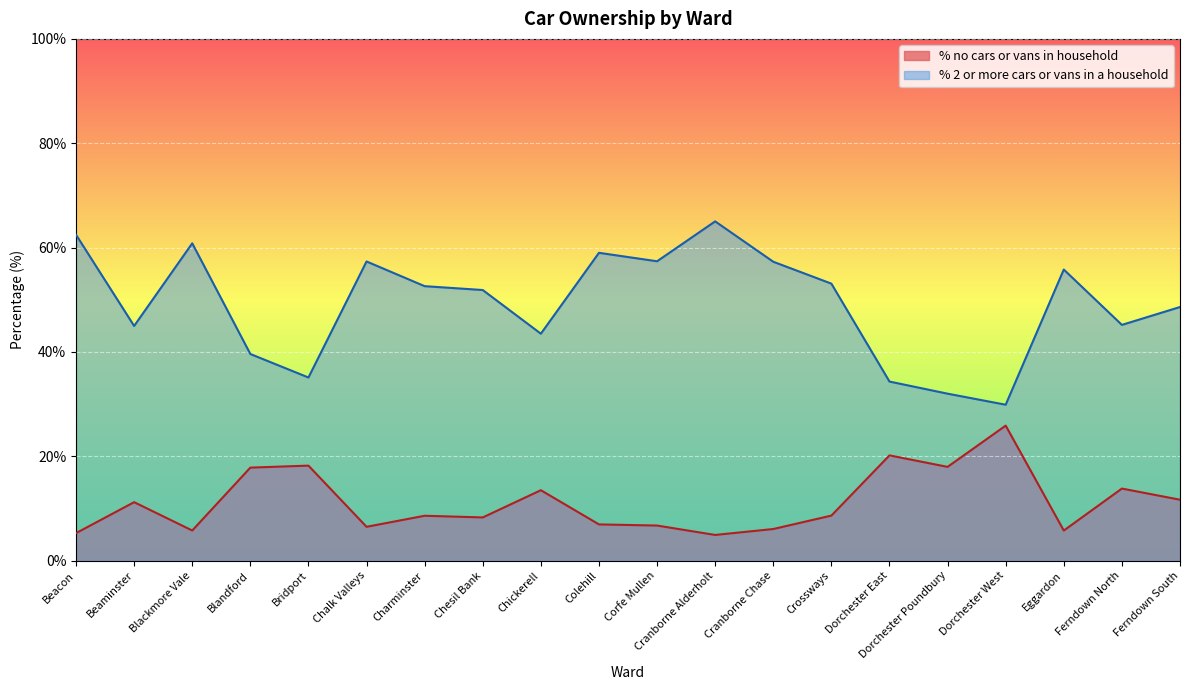

The value of % 2 or more cars or vans in a household at Chesil Bank is 18.7. True or false?

False